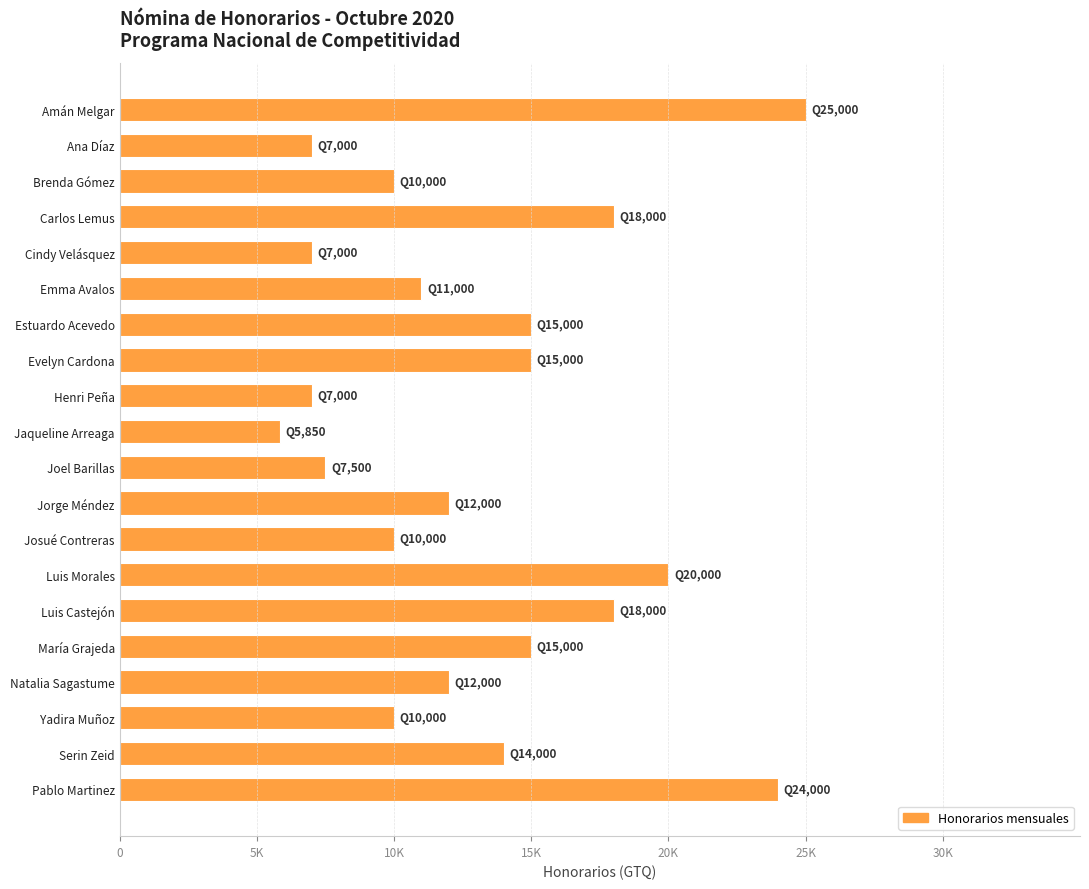

Are the bars horizontal?

Yes